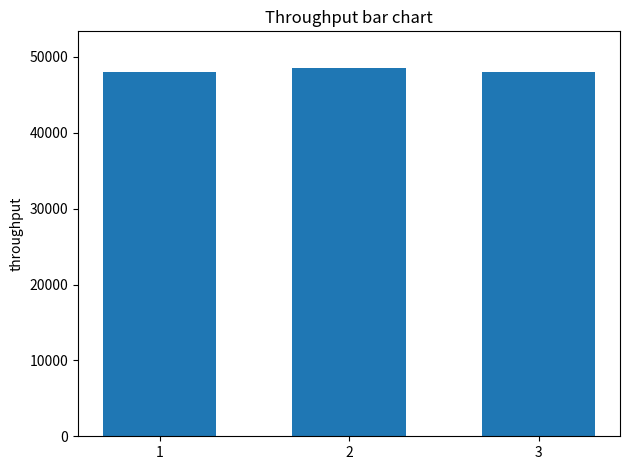

What is the ratio of the value at 3 to the value at 2?

1.0